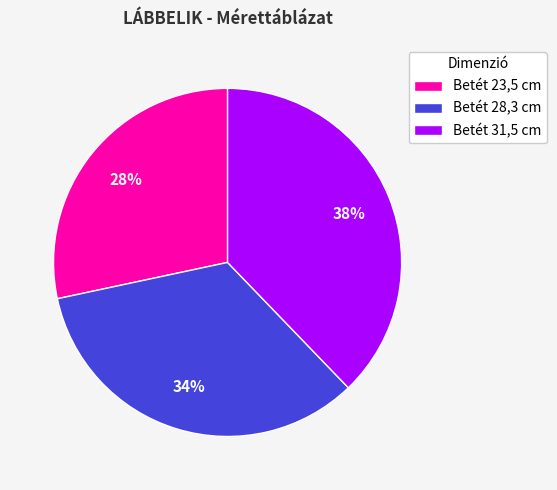

Does Betét 23,5 cm represent more than half of the total?

No